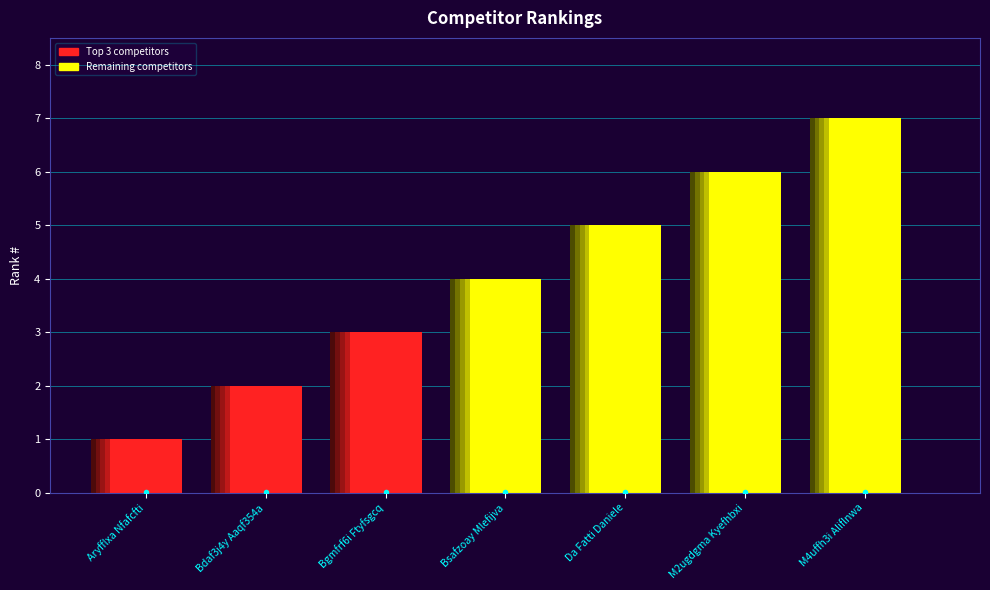

What is the sum of all values?

28